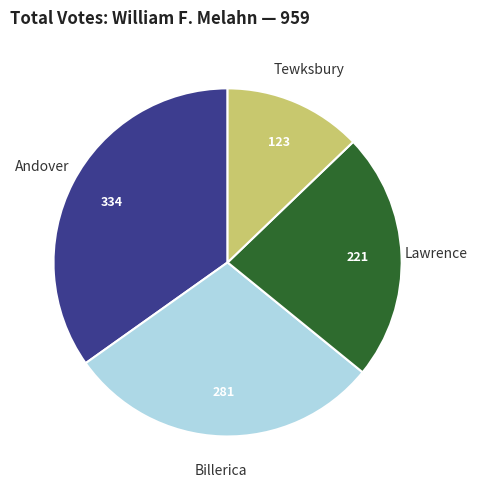

How many segments does this pie chart have?

4